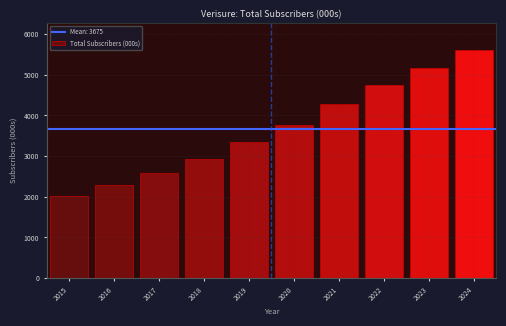

Reading left to right, what are all the values shown in this chart?

2015=2016.5	2016=2294.0	2017=2586.1	2018=2930.8	2019=3346.7	2020=3763.9	2021=4274.8	2022=4752.1	2023=5173.0	2024=5611.7